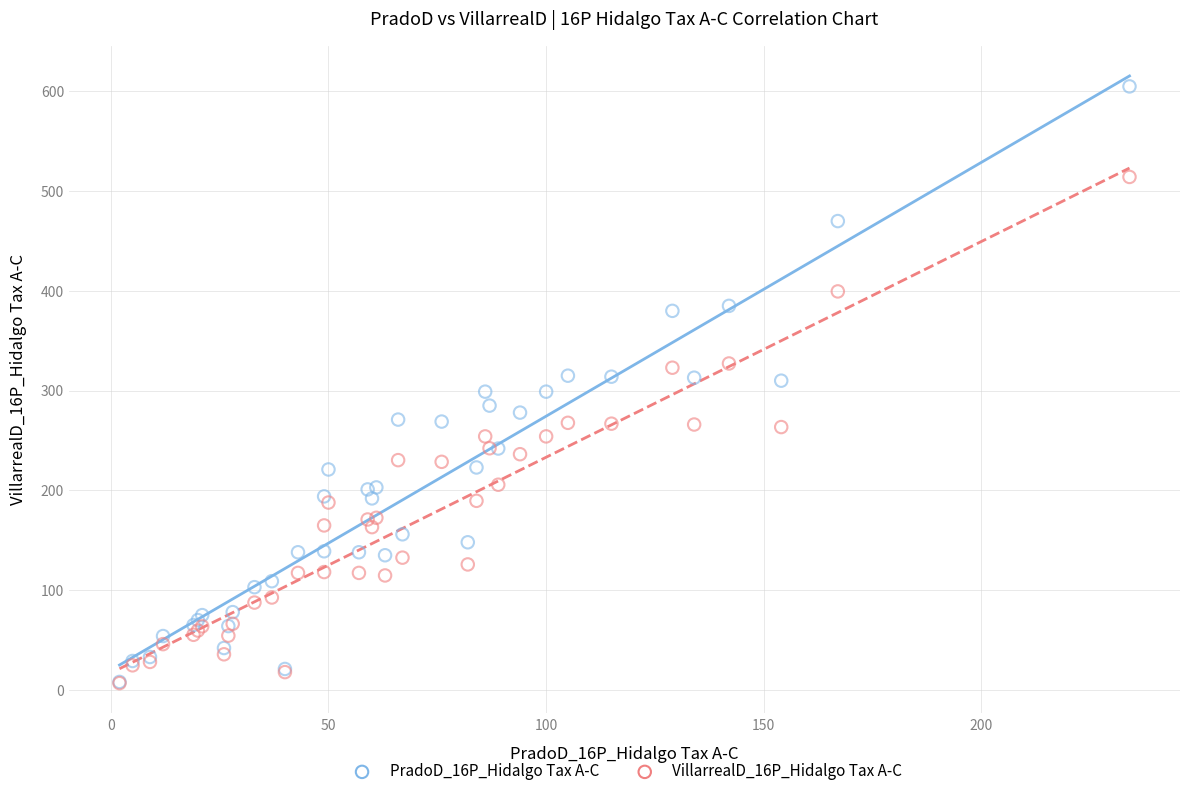

Which series reaches the maximum Y coordinate?

PradoD_16P_Hidalgo Tax A-C